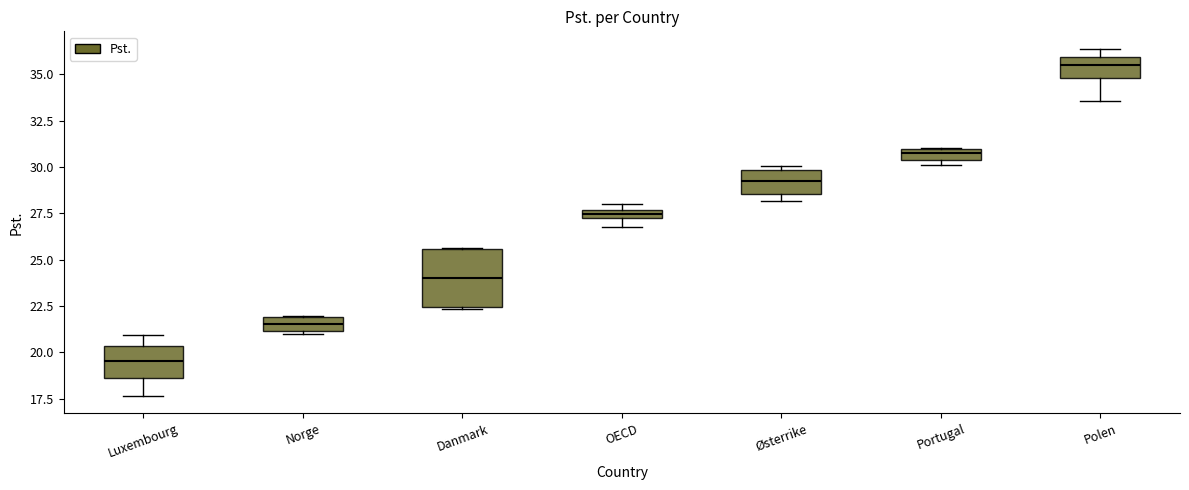

Where is the upper edge of the box for Danmark on the y-axis? The values are not printed on the chart, so give them approximately, as read against the axis.

25.5